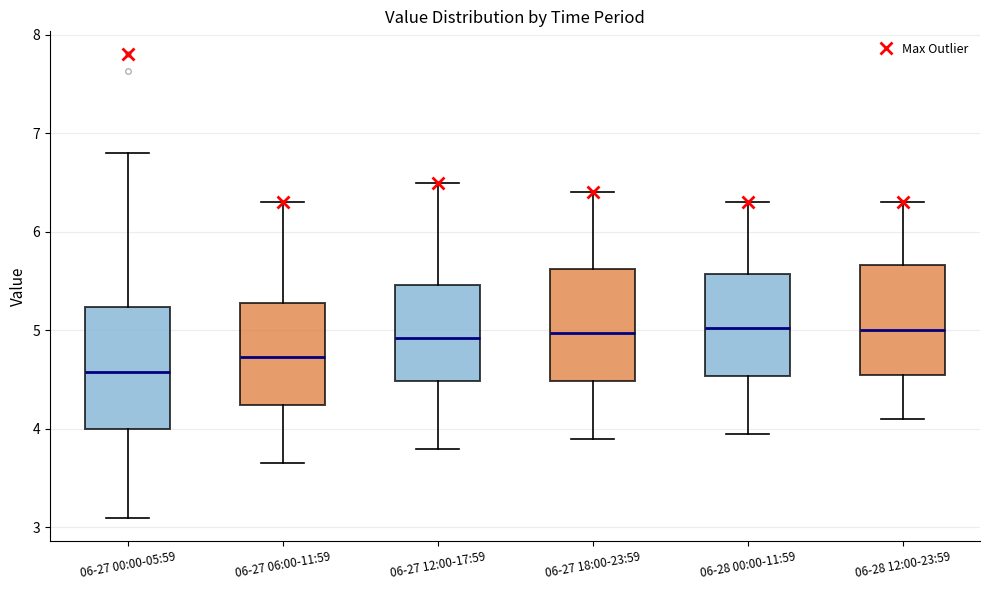

Where is the lower edge of the box for 06-27 18:00-23:59 on the y-axis? The values are not printed on the chart, so give them approximately, as read against the axis.

4.5